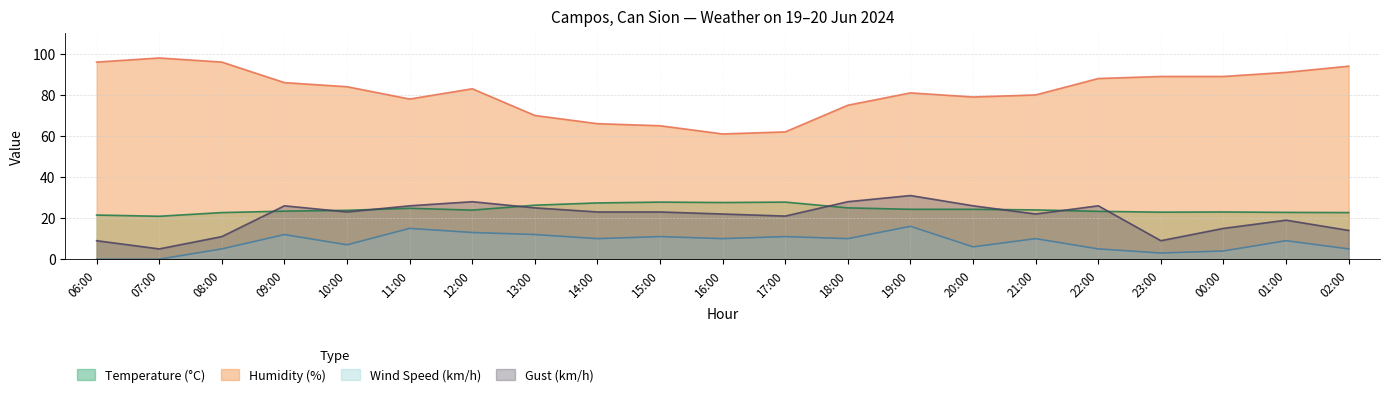

What is the difference between the Wind Speed (km/h) values at 11:00 and 23:00?

12.0